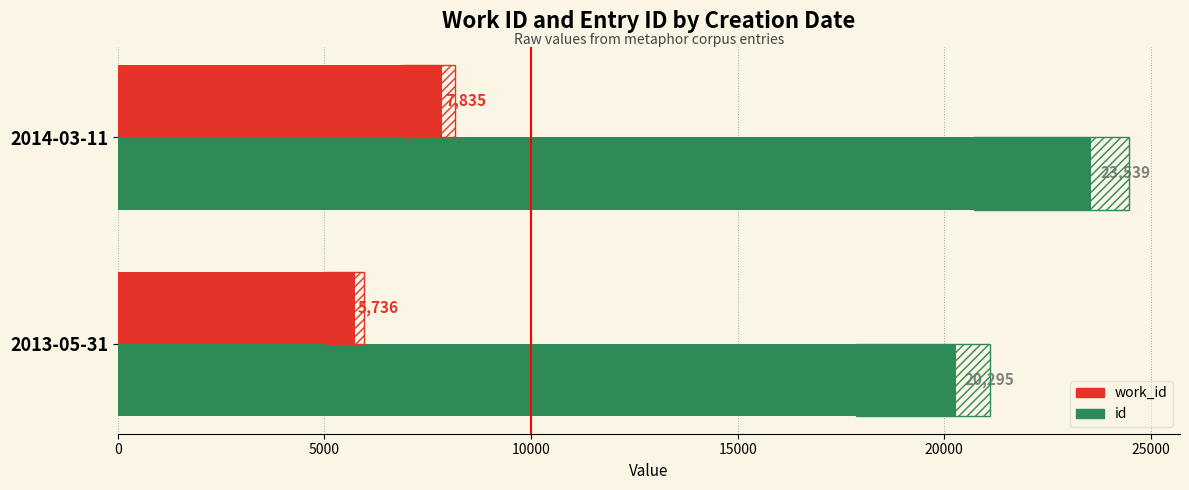

What is the maximum value shown in the chart?

23539